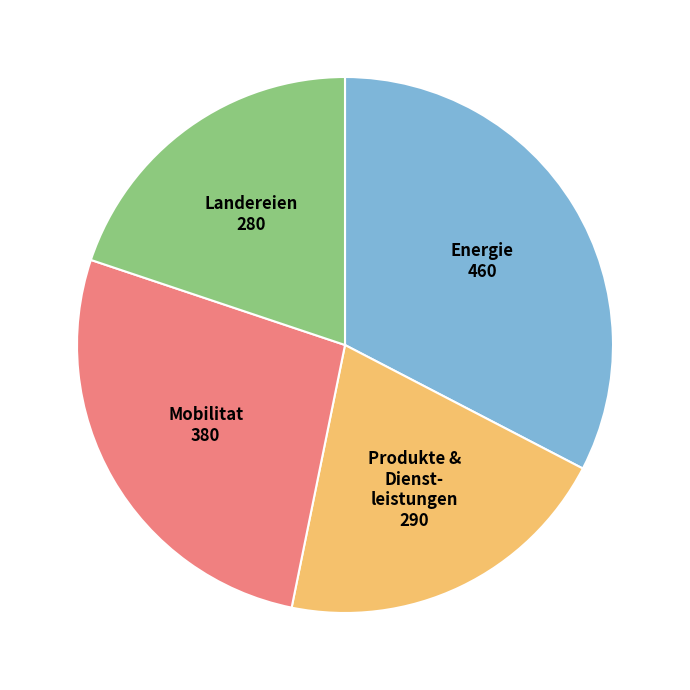

Is there a majority slice in this chart?

No